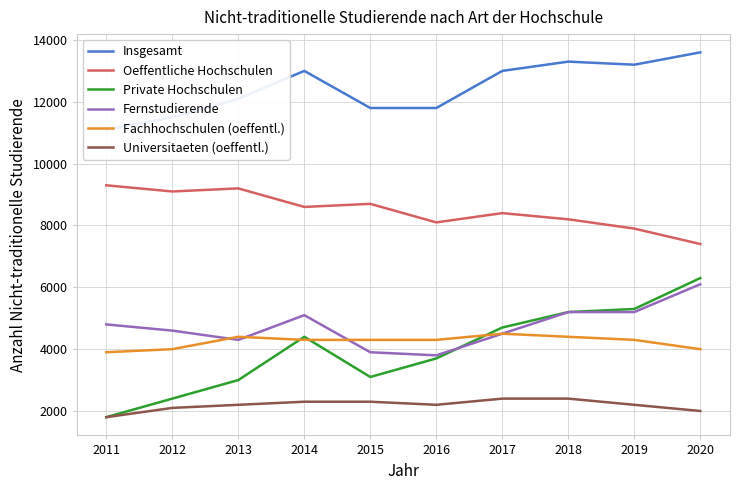

What is the difference between the highest and lowest values at 2011?

9300